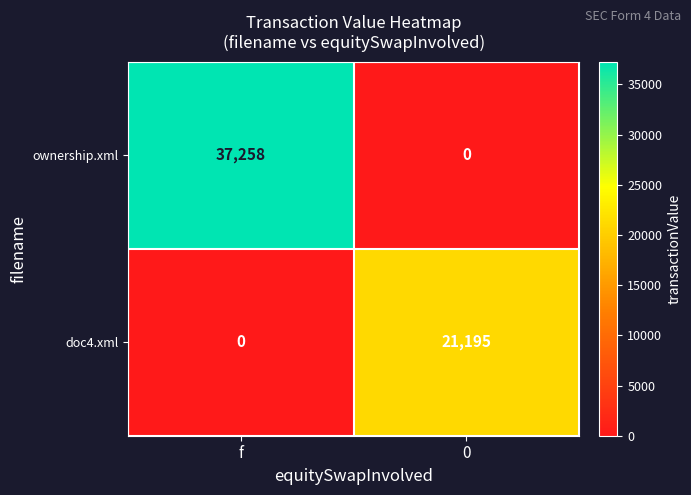

True or false: doc4.xml has a value of 30691 at 0.

False